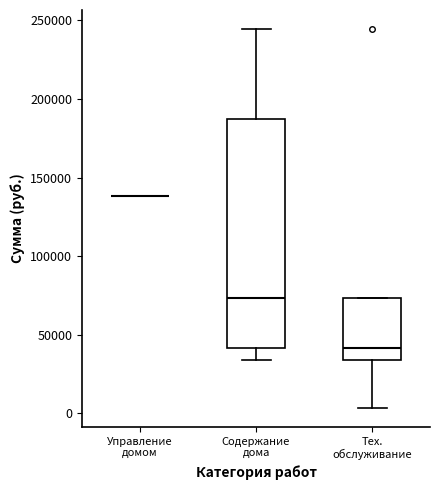

Reading left to right, transcribe this box plot: for each box, give where its median line is, the range the box spans, and where its two whiskers end, as read against the y-axis. The values are not printed on the chart, so give them approximately, as read against the axis.

Управление домом: box collapsed to a line at 140000, whiskers 140000 to 140000
Содержание дома: median 75000, box 40000 to 185000, whiskers 35000 to 245000
Тех. обслуживание: median 40000, box 35000 to 75000, whiskers 5000 to 75000